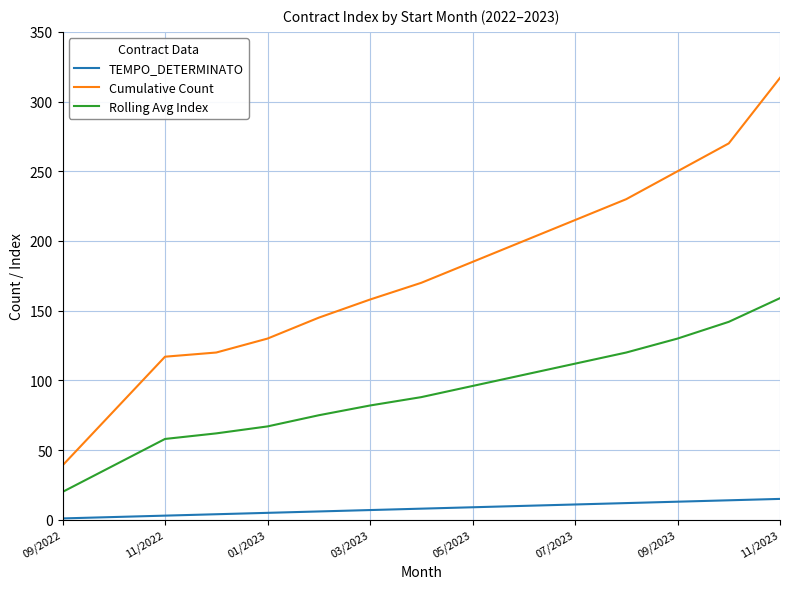

Which series has the largest range (max minus min)?

Cumulative Count